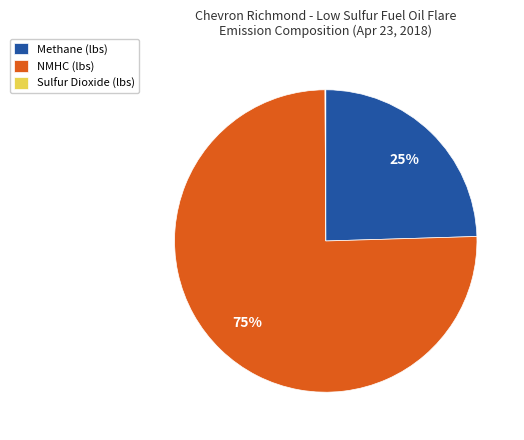

What is the majority slice?

NMHC (lbs)